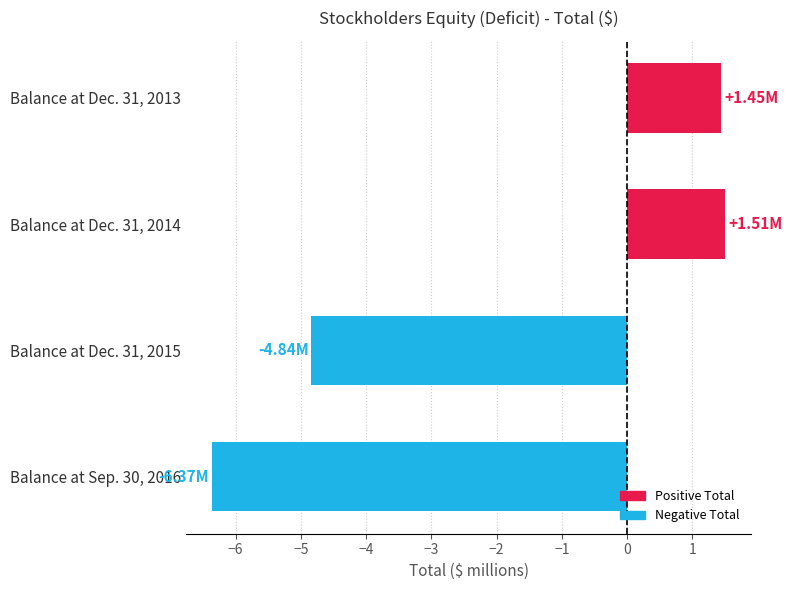

What is the minimum value shown in the chart?

-6.4